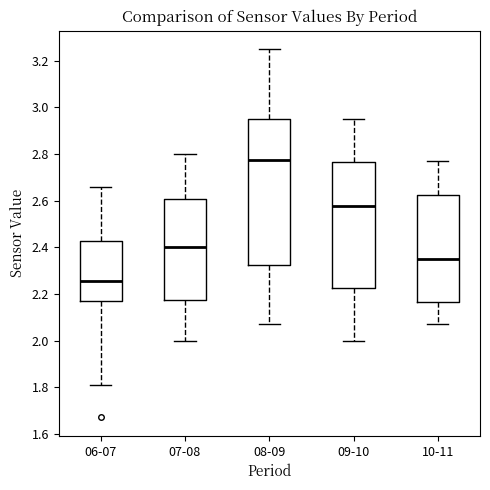

Which box is the tallest, from its lower edge to its upper edge?

08-09